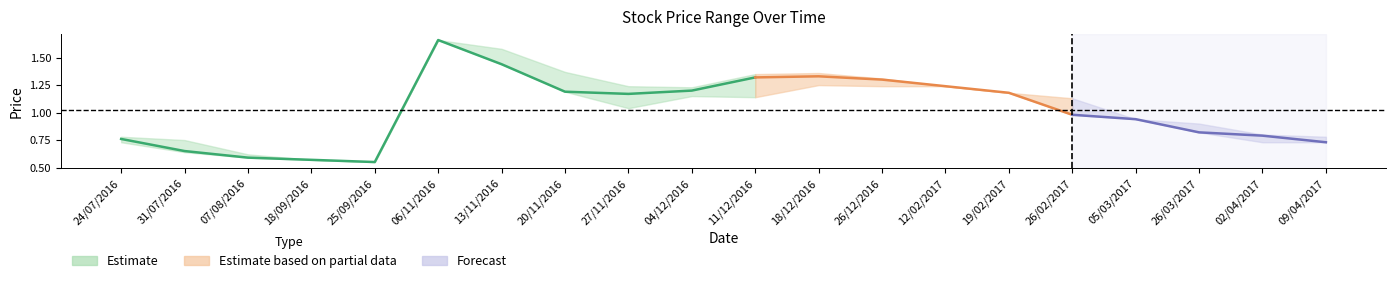

At which label does Low reach its minimum?

25/09/2016